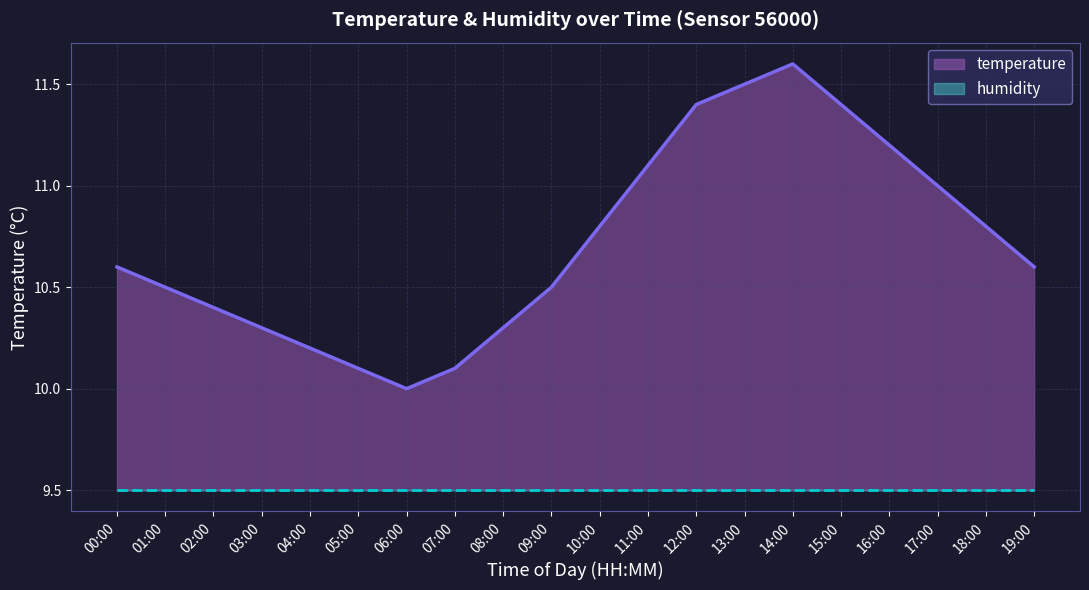

At which label is the value closest to 10?

06:00